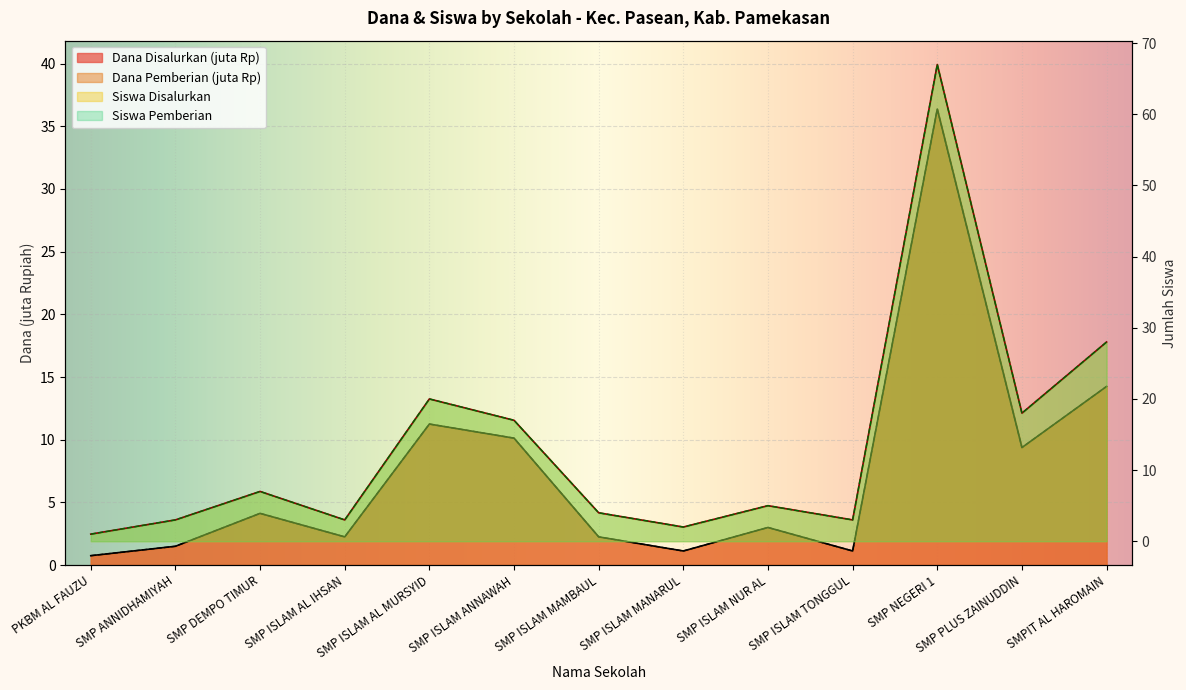

Reading right to left, transcribe all the data shown in this chart.

Dana Disalurkan: 14.2	9.4	36.4	1.1	3.0	1.1	2.2	10.1	11.2	2.2	4.1	1.5	0.8
Dana Pemberian: 14.2	9.4	36.4	1.1	3.0	1.1	2.2	10.1	11.2	2.2	4.1	1.5	0.8
Siswa Disalurkan: 28.0	18.0	67.0	3.0	5.0	2.0	4.0	17.0	20.0	3.0	7.0	3.0	1.0
Siswa Pemberian: 28.0	18.0	67.0	3.0	5.0	2.0	4.0	17.0	20.0	3.0	7.0	3.0	1.0